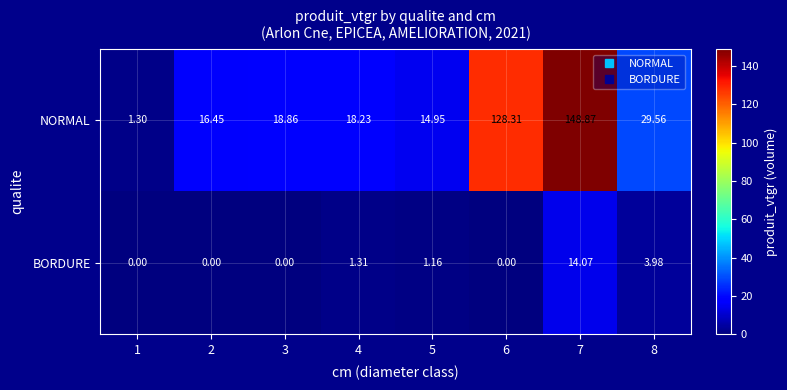

Between 2 and 7, which series saw the biggest shift?

NORMAL